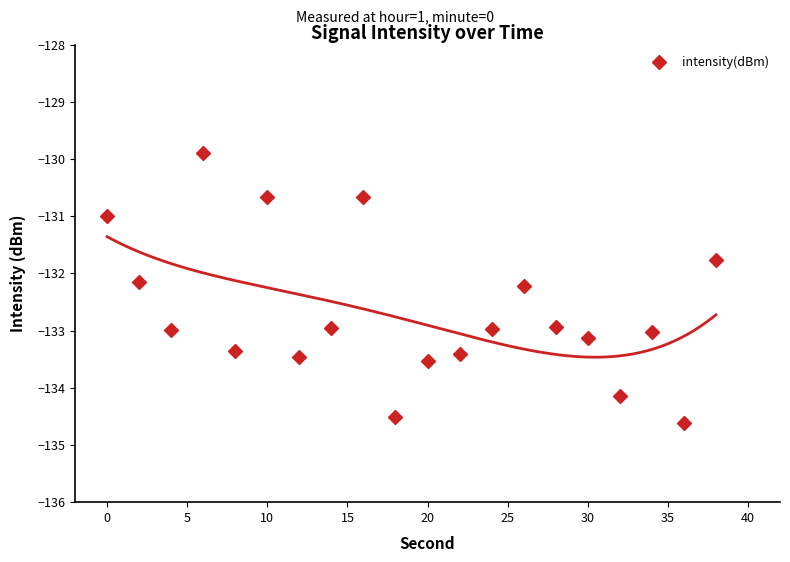

How many interior local peaks (higher than both neighbors) does the data have?

5